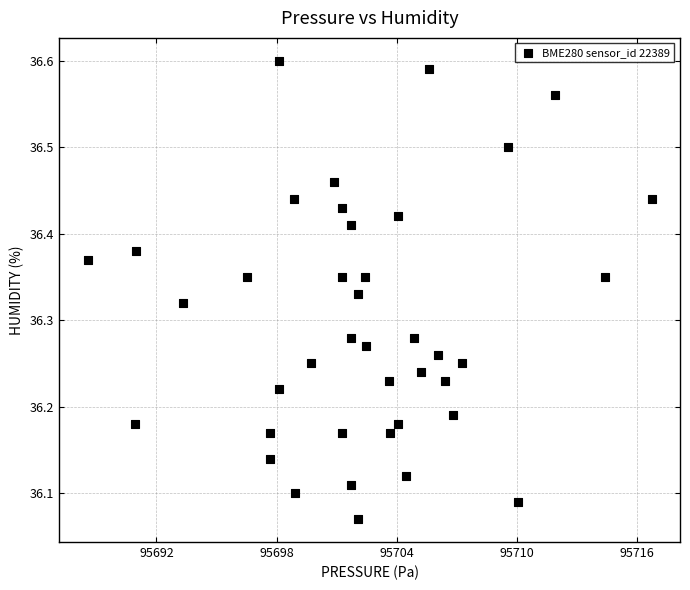

What is the range of X values (max minus min)?

28.2